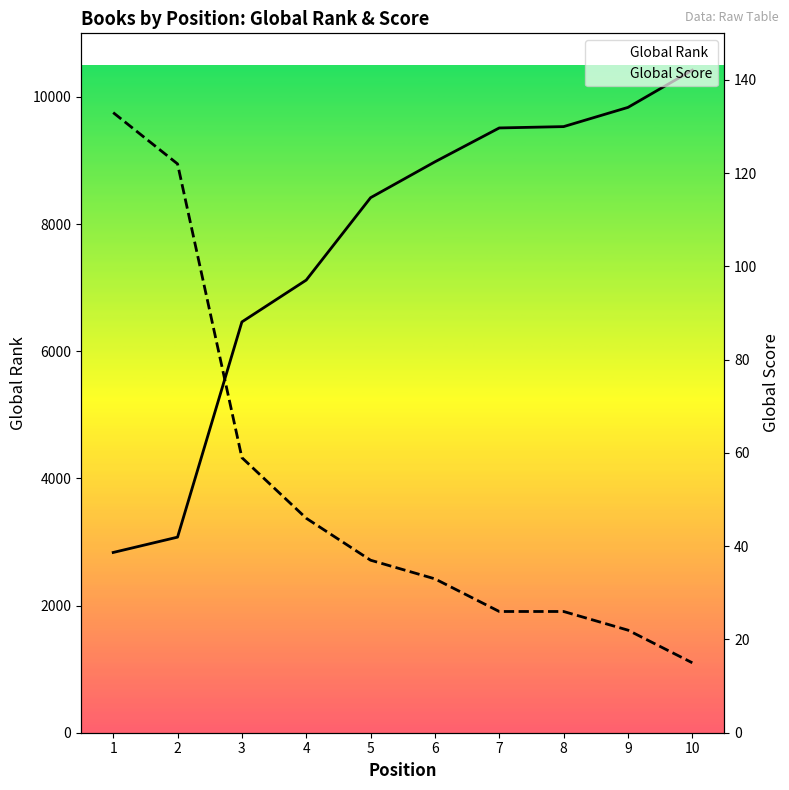

Does the chart have visible grid lines?

No